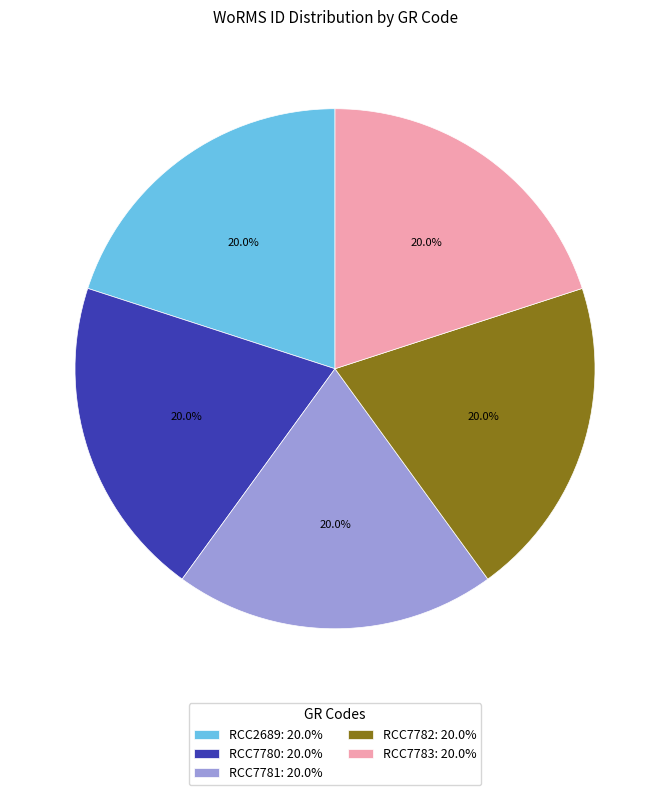

Is there any slice that represents more than half of the pie?

No